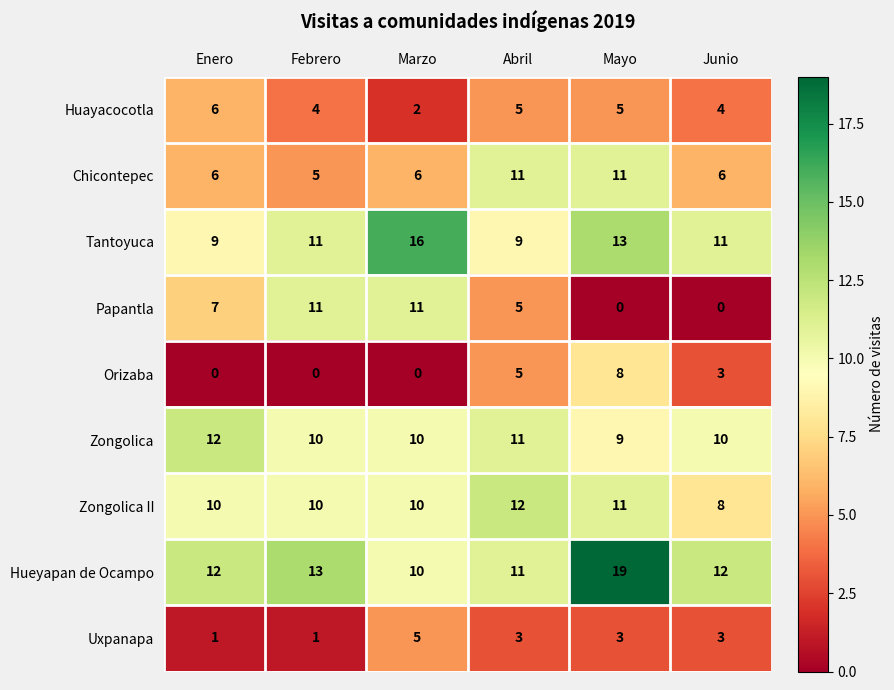

True or false: Uxpanapa has a value of 1 at Enero.

True